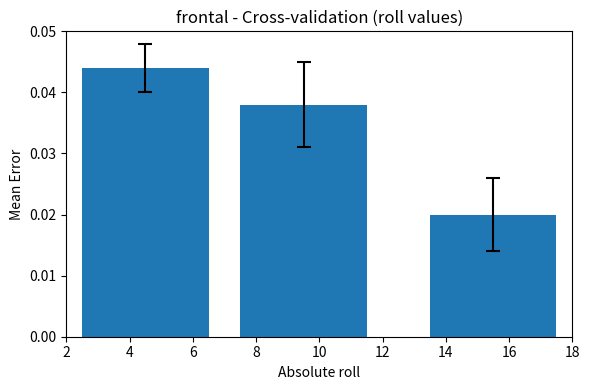

How many values are between 0 and 1?

3